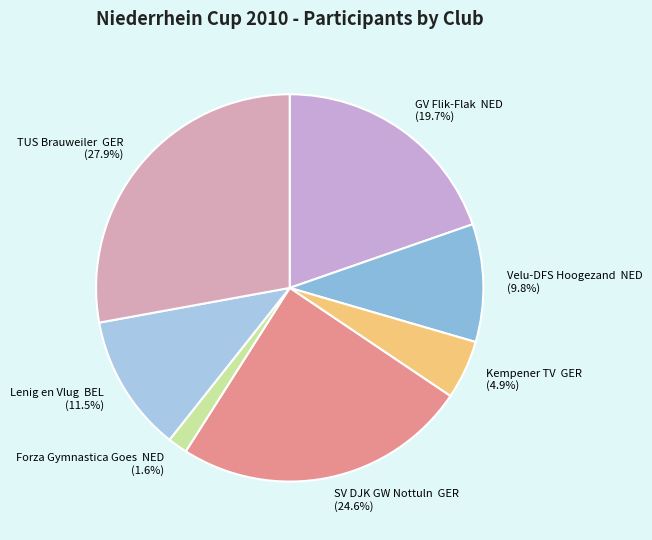

Between Kempener TV GER (4.9%) and Velu-DFS Hoogezand NED (9.8%), which is larger?

Velu-DFS Hoogezand NED (9.8%)